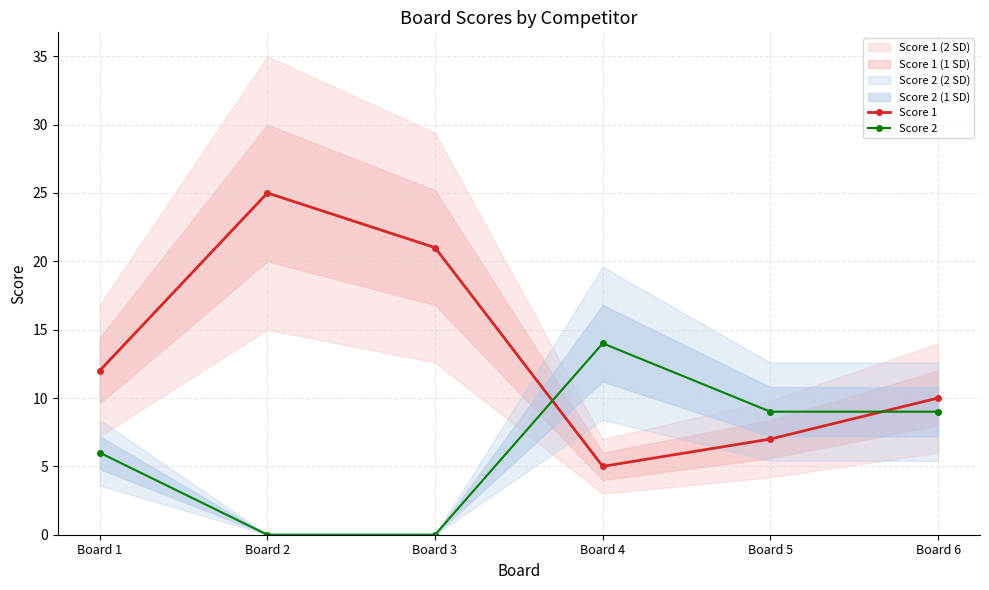

Reading left to right, list all the values displayed in this chart.

Score 1: Board 1=12	Board 2=25	Board 3=21	Board 4=5	Board 5=7	Board 6=10
Score 2: Board 1=6	Board 2=0	Board 3=0	Board 4=14	Board 5=9	Board 6=9